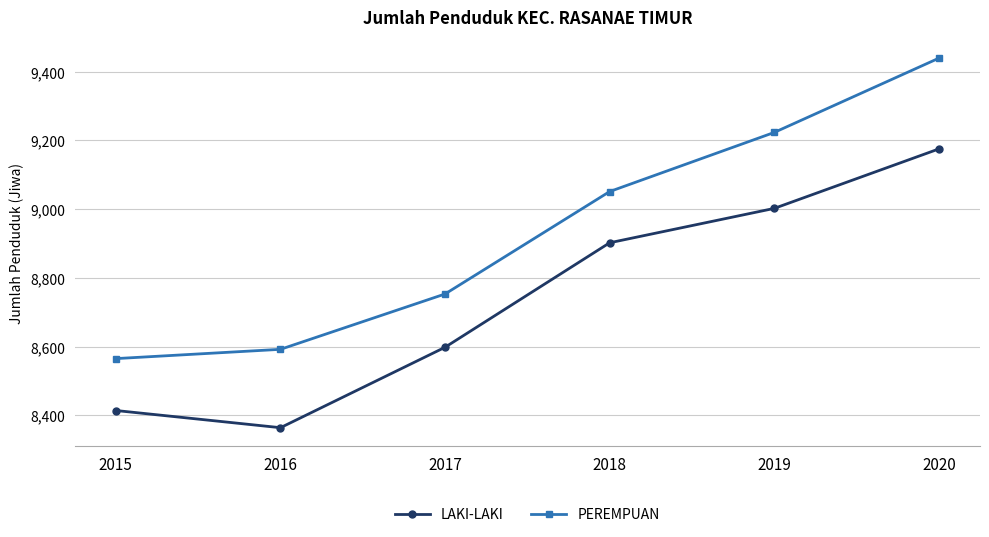

What is the difference between the LAKI-LAKI values at 2017 and 2019?

404